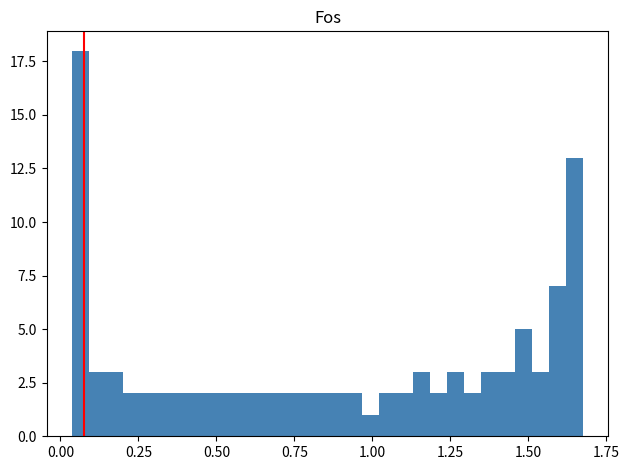

Around what value on the x-axis is the tallest bar? Give the approximate position of its centre, as read against the axis.

0.05